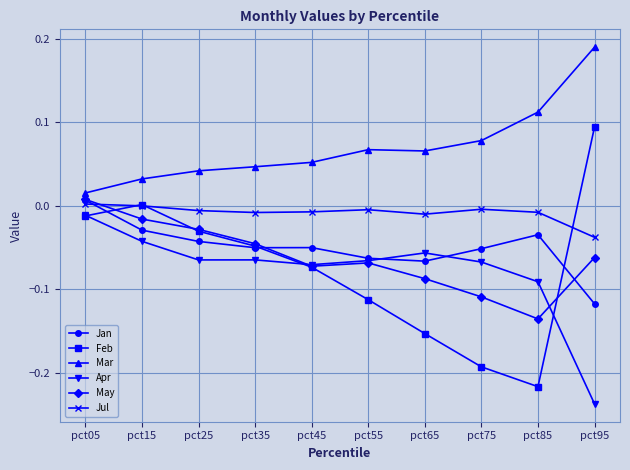

What are all the series names shown in the legend?

Jan, Feb, Mar, Apr, May, Jul